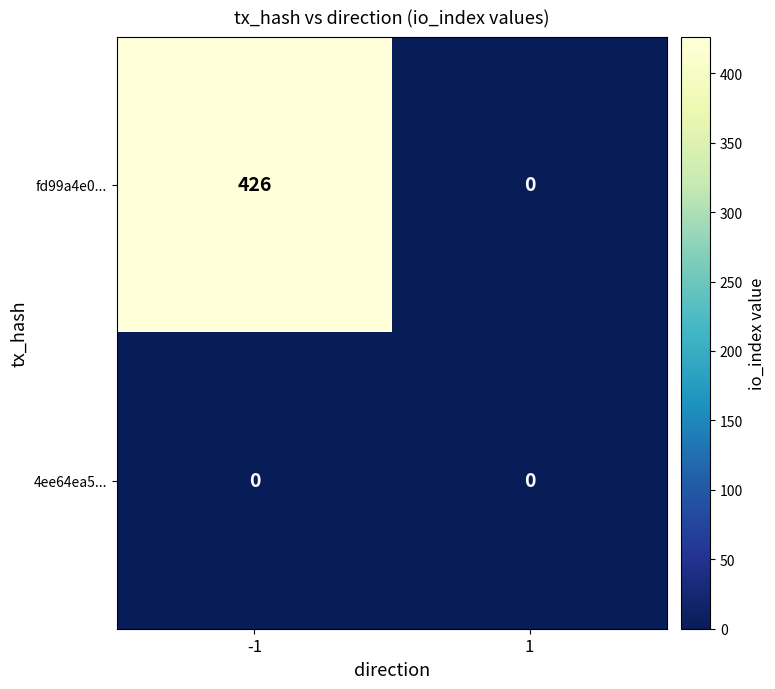

At which category is the sum across all series the highest?

-1